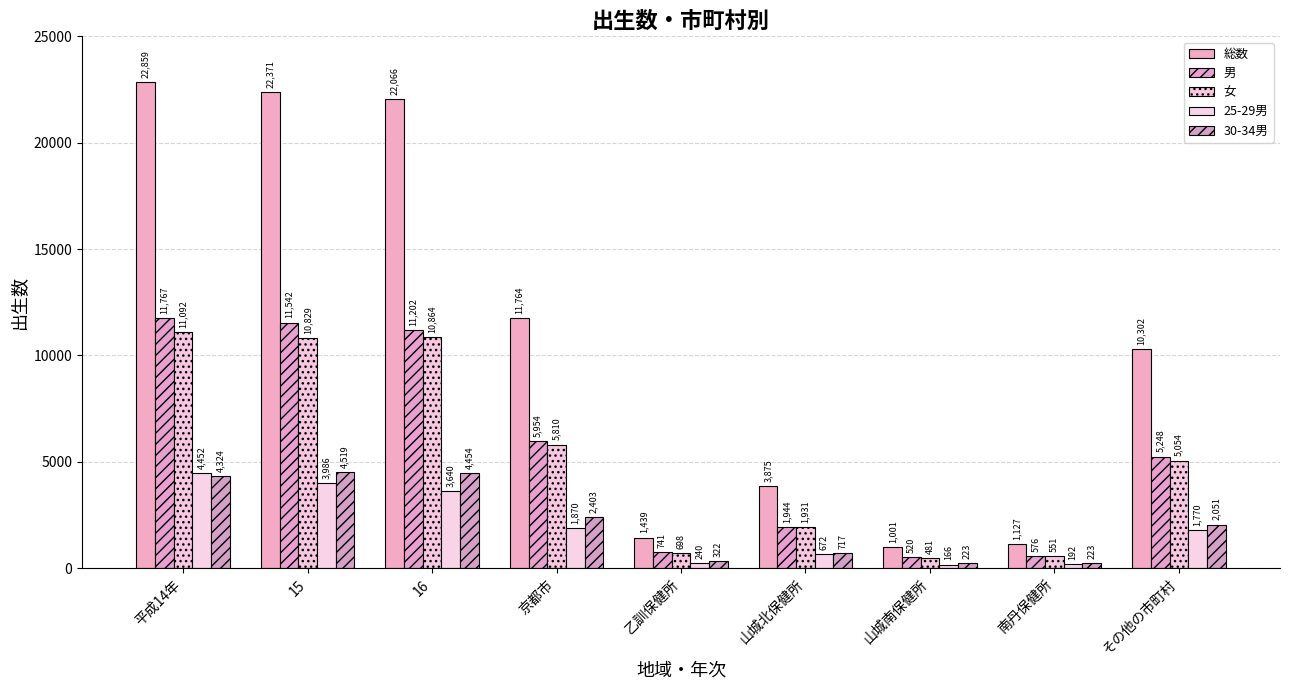

Are the bars grouped side by side (vs. stacked)?

Yes